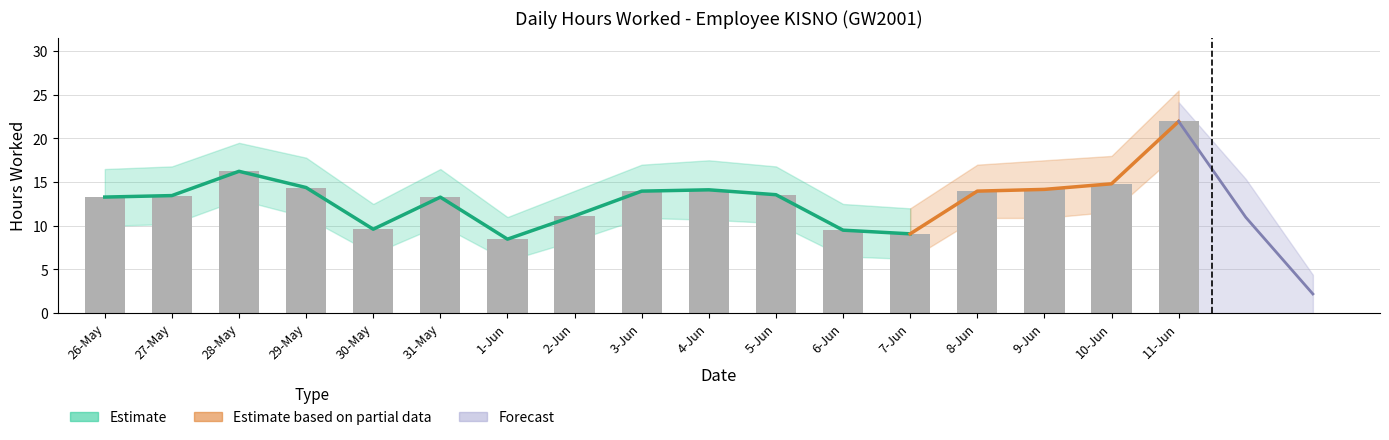

What is the difference between the maximum and minimum values in the lower_band series?

12.4